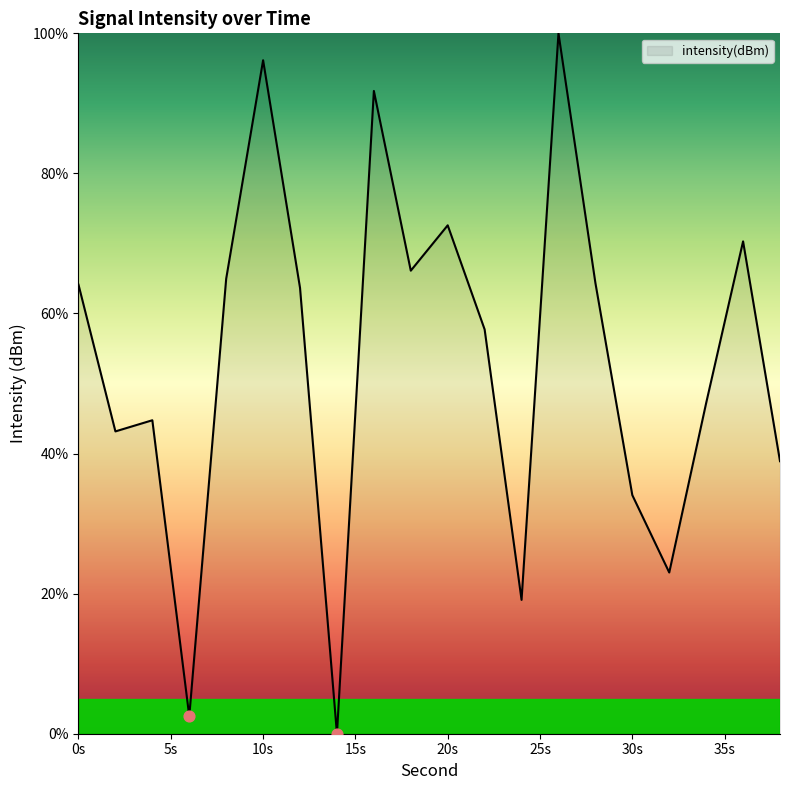

What is the greatest value displayed?

100.0